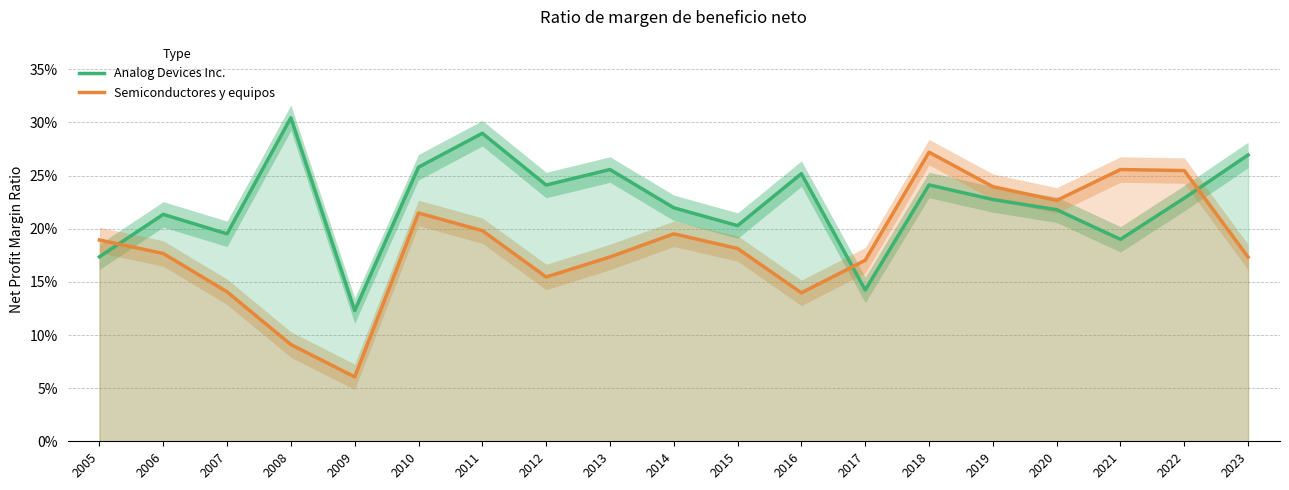

What is the sum of all Analog Devices Inc. values?

4.2